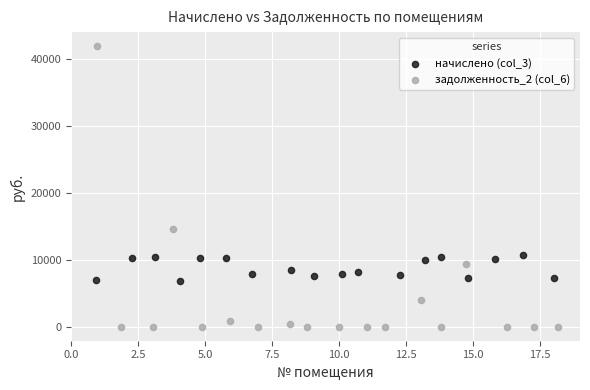

Which series contains the highest Y value?

задолженность_2 (col_6)